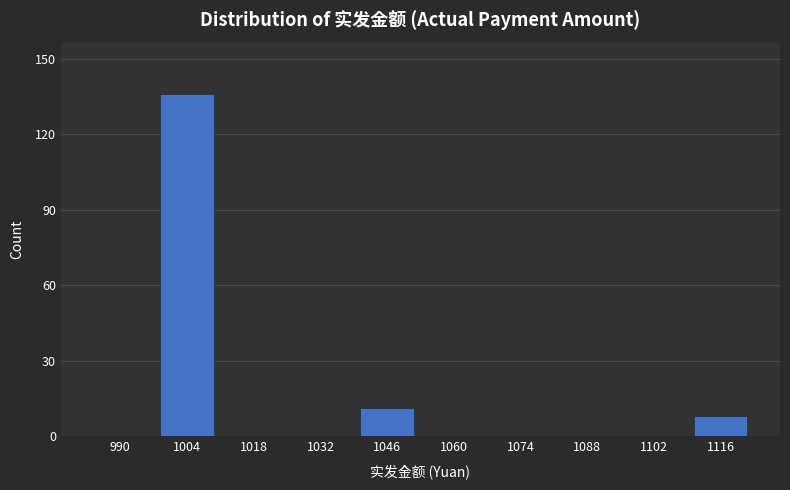

Reading left to right, extract all data points from this chart.

990=0	1004=136	1018=0	1032=0	1046=11	1060=0	1074=0	1088=0	1102=0	1116=8